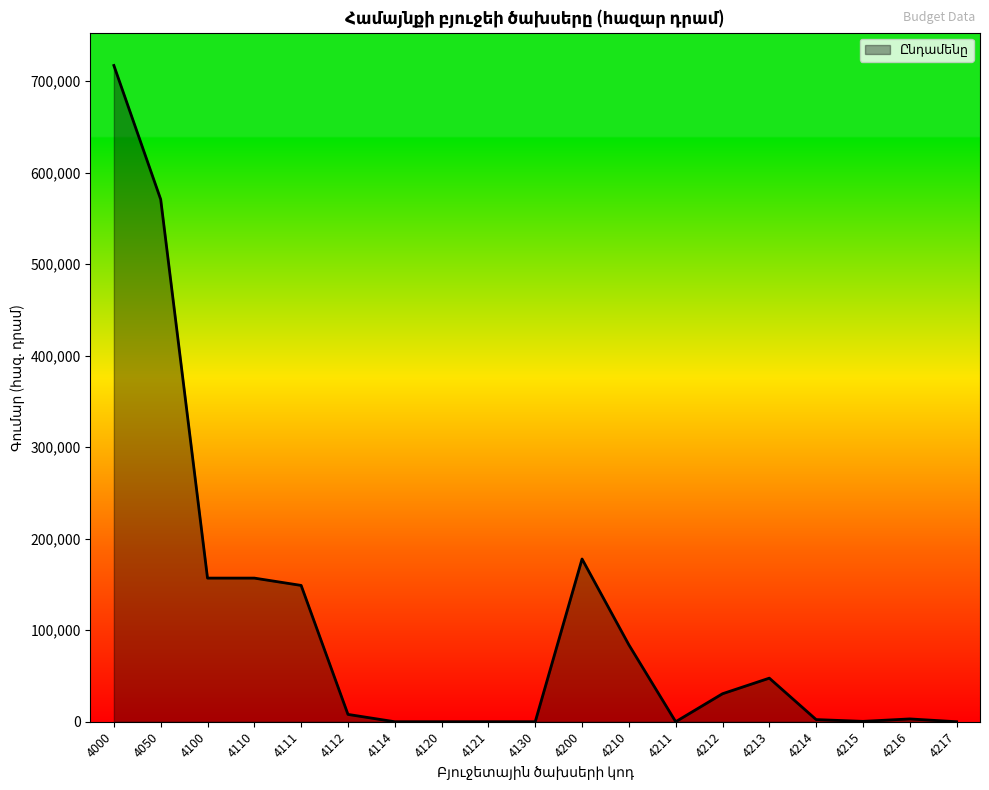

What is the change in value from 4212 to 4214?

-28242.4